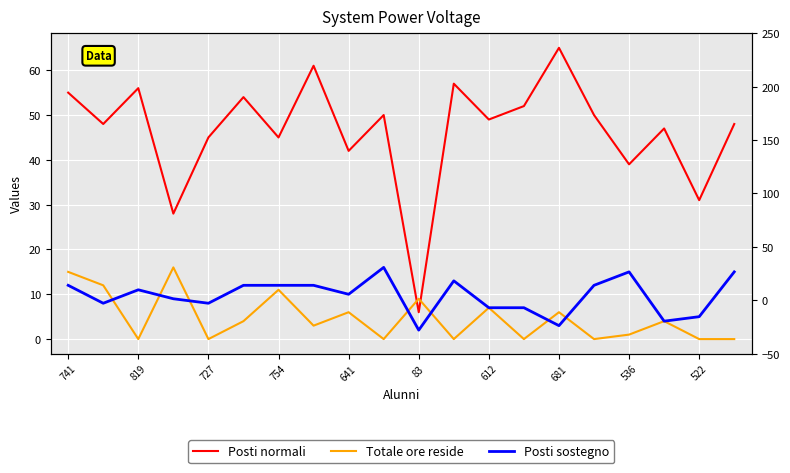

How many lines are shown in the chart?

3